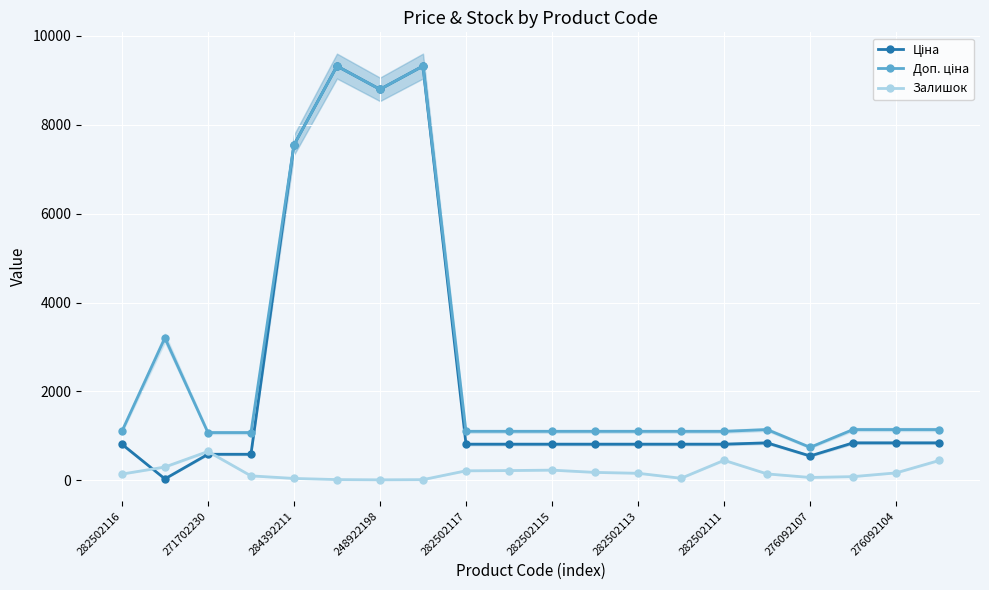

True or false: Ціна and Доп. ціна cross at least once.

False